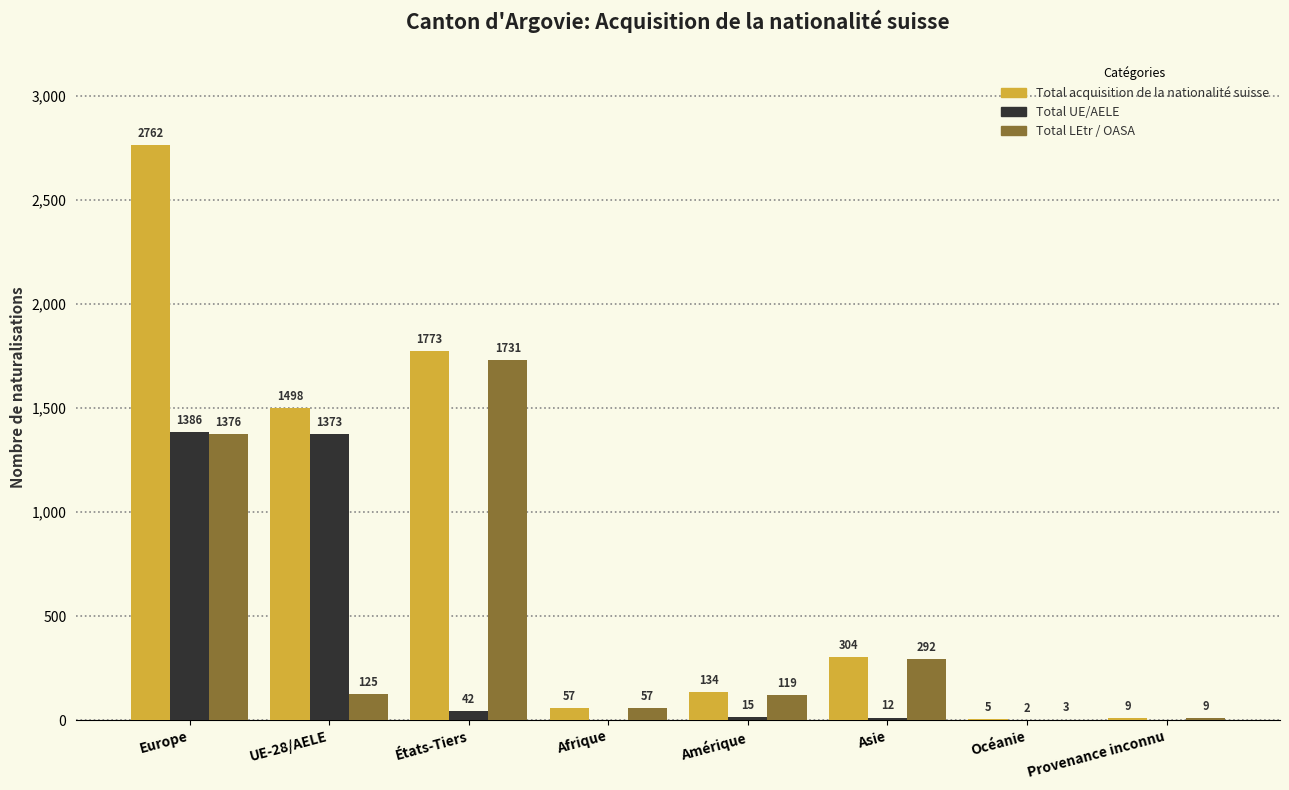

What is the total value across all series at UE-28/AELE?

2996